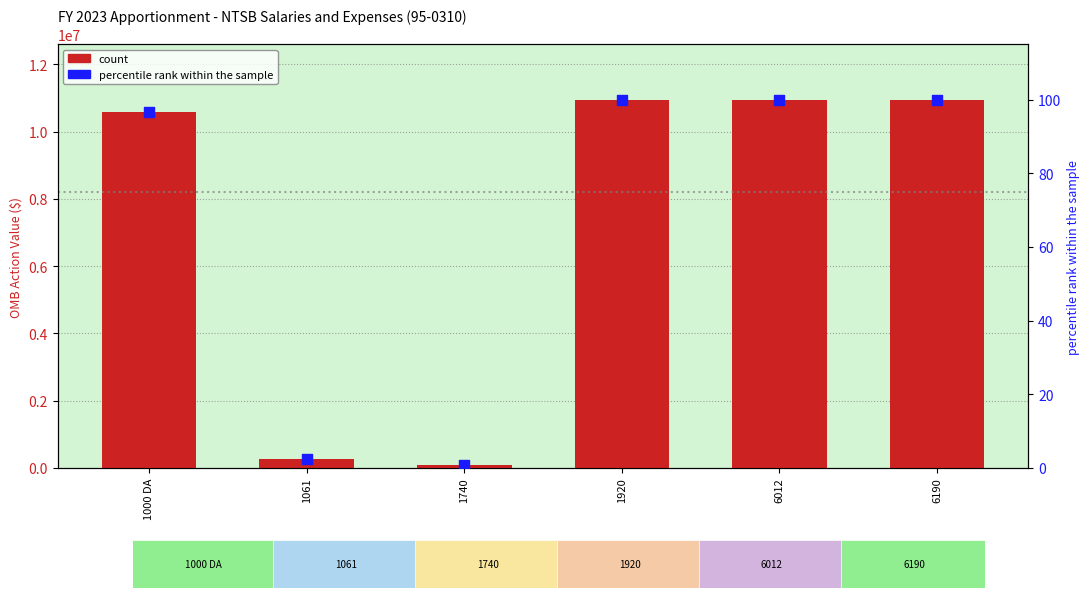

Which series reaches the maximum Y coordinate?

count